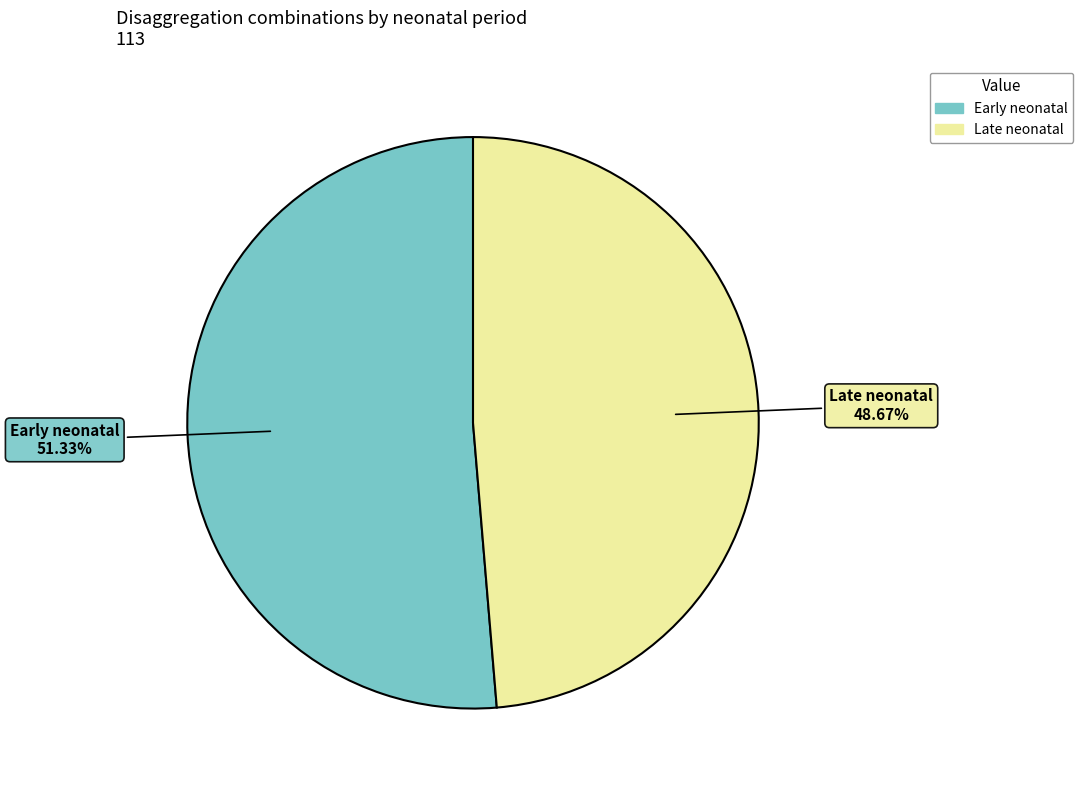

How much of the chart is everything except Late neonatal?

51.3%